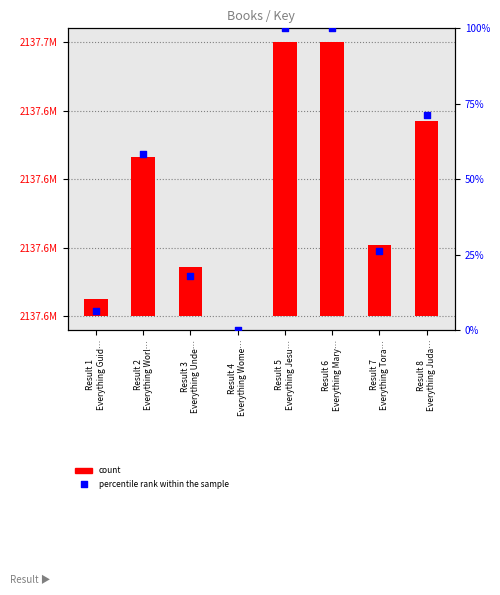

What are all the series names shown in the legend?

count, percentile rank within the sample